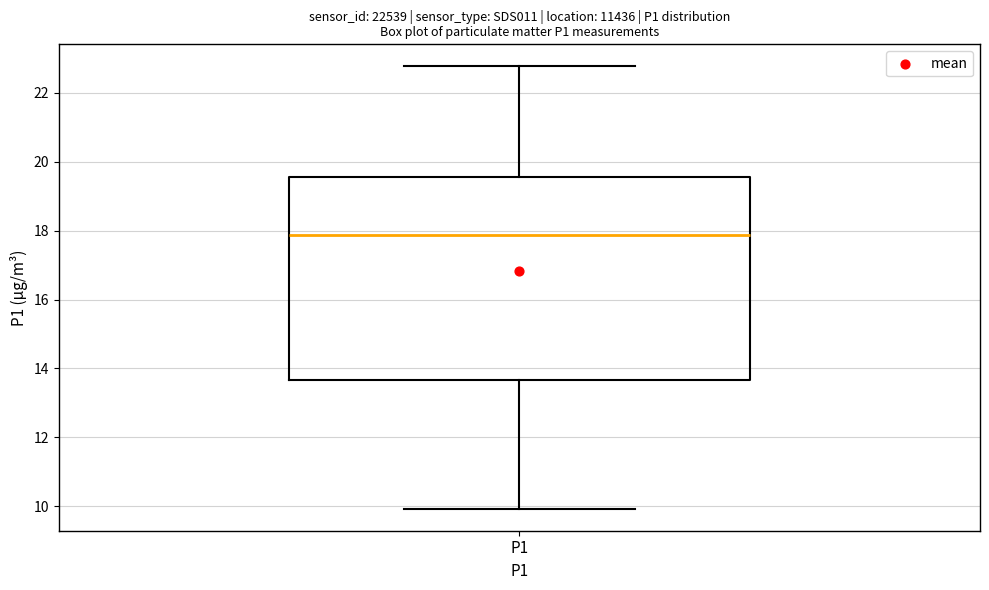

Where does the upper whisker of the box for P1 end on the y-axis? The values are not printed on the chart, so give them approximately, as read against the axis.

22.8